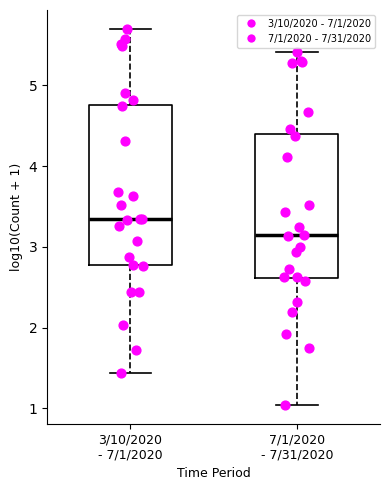

Which box has the highest median line?

3/10/2020 - 7/1/2020